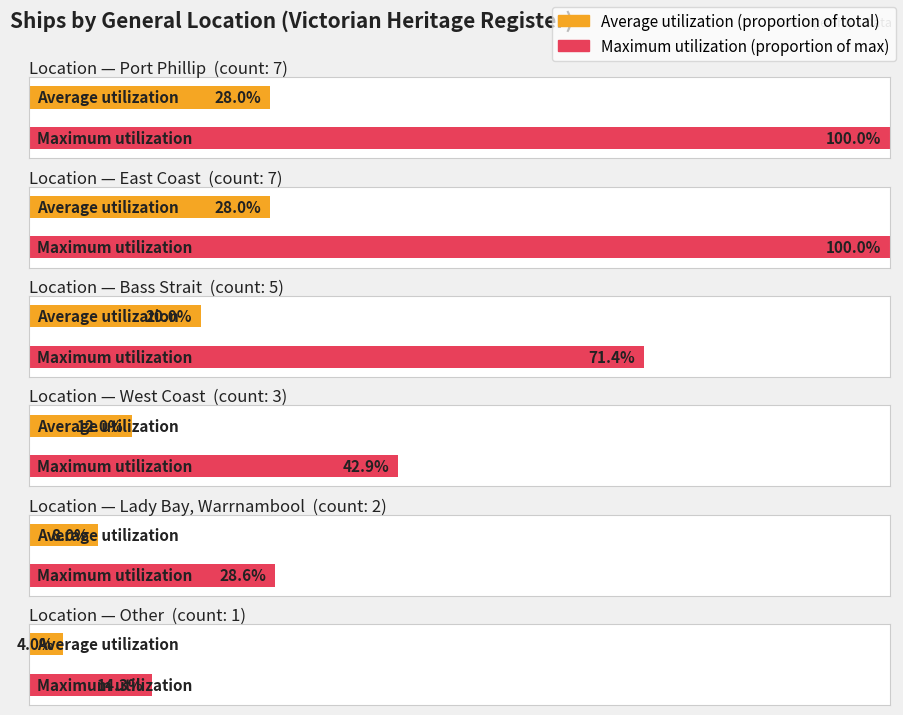

What is the minimum value shown in the chart?

1